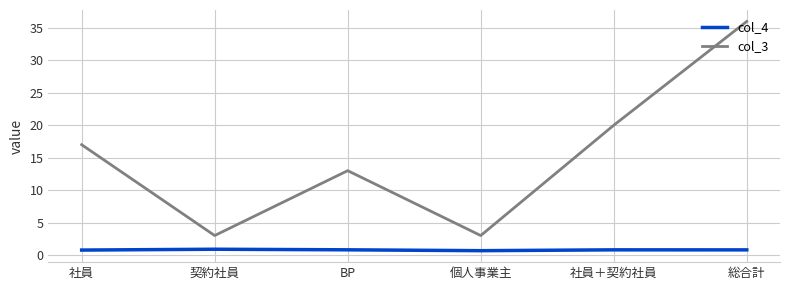

The value of col_3 at 社員＋契約社員 is 11.7. True or false?

False